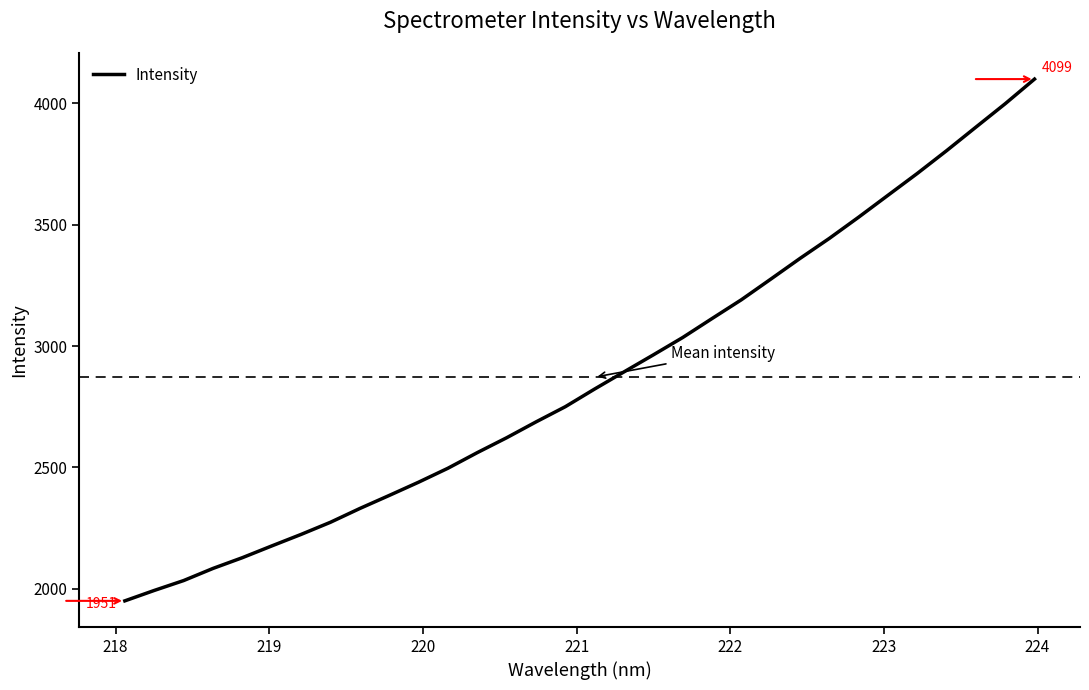

What is the difference between the maximum and minimum values?

2147.8